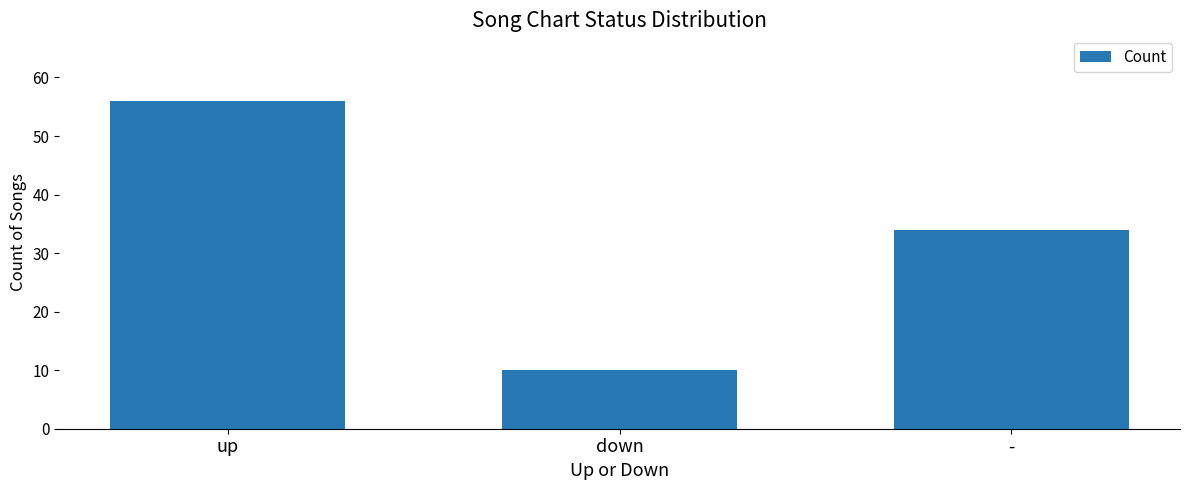

How many data points does each series have?

3